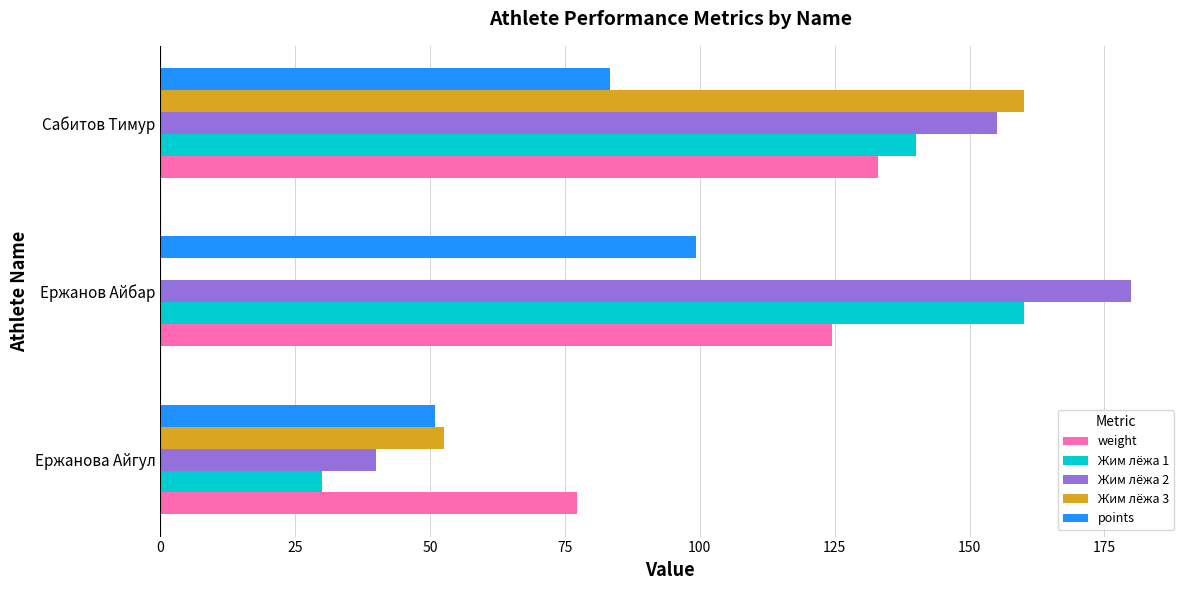

The value of Жим лёжа 3 at Ержанов Айбар is 0.0. True or false?

True